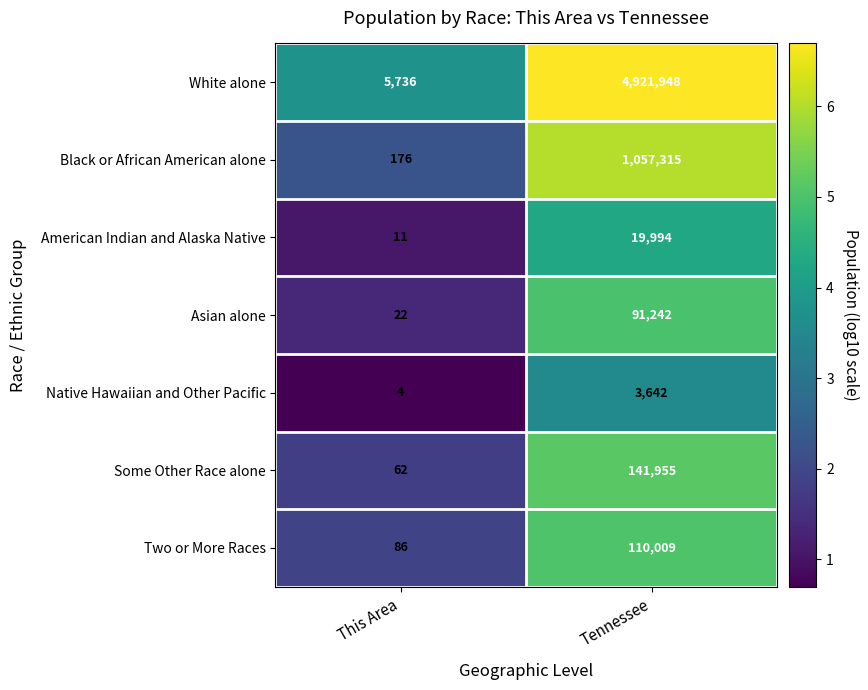

Which series has the widest spread of values?

White alone